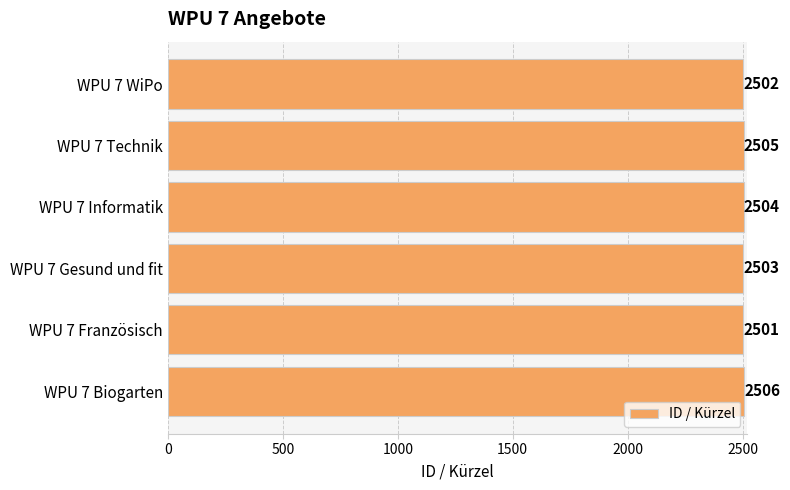

How many values are below 2504?

3